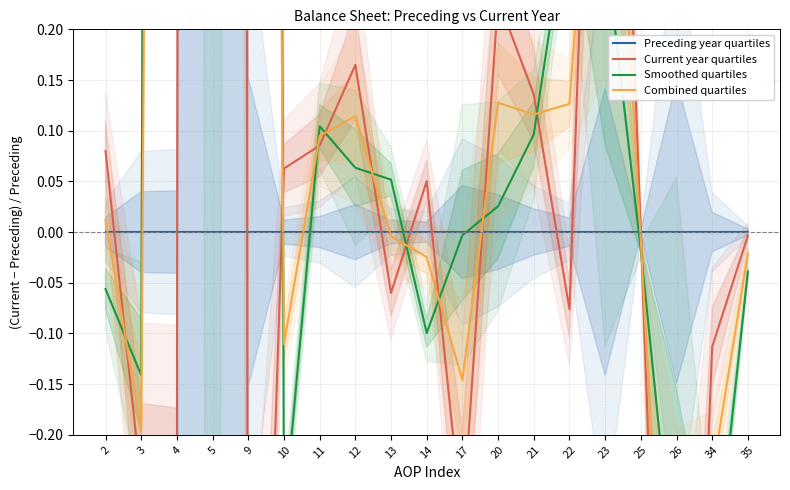

Is the value of Preceding year quartiles at 10 greater than the value of Current year quartiles at 26?

Yes